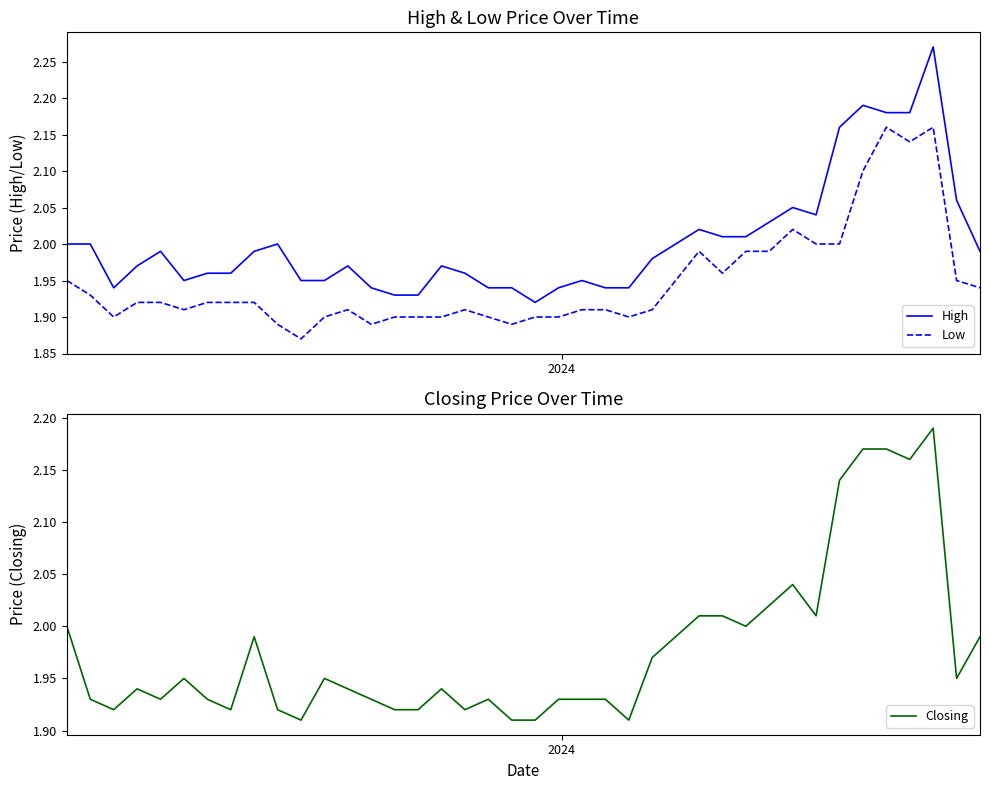

How many lines are shown in the chart?

3